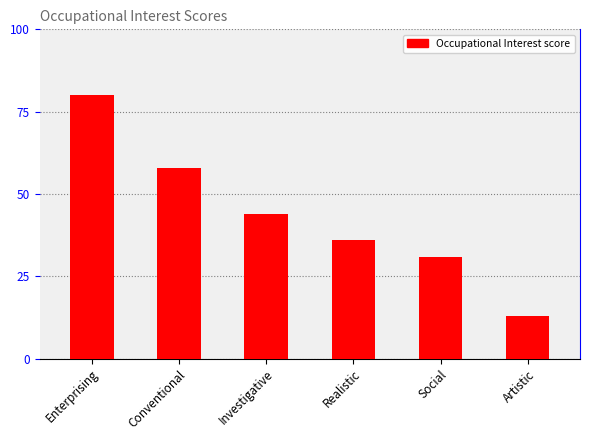

Reading left to right, list all the values displayed in this chart.

Enterprising=80	Conventional=58	Investigative=44	Realistic=36	Social=31	Artistic=13